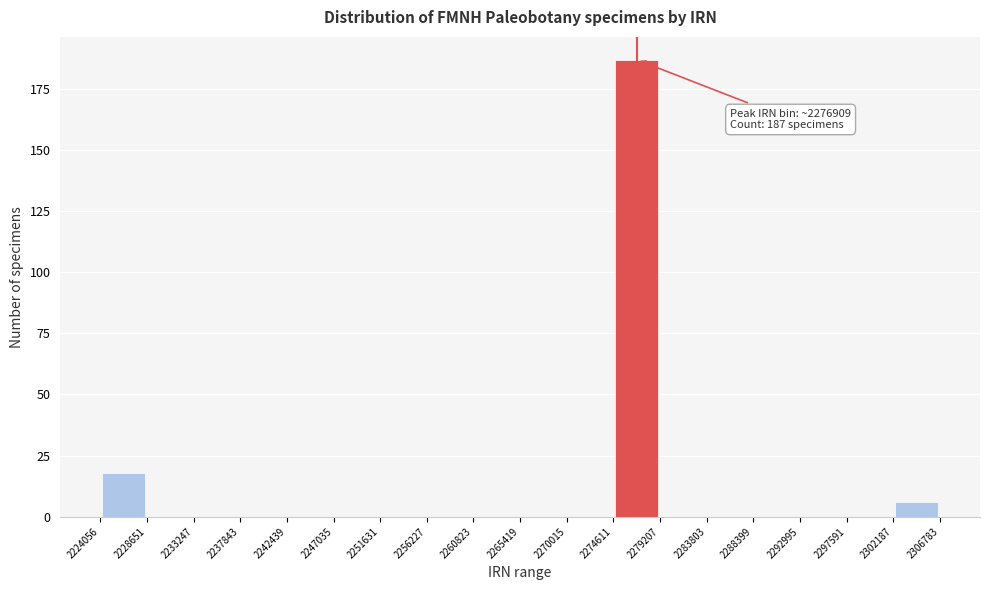

Over which range of the x-axis is the bar tallest?

2274611 to 2279207